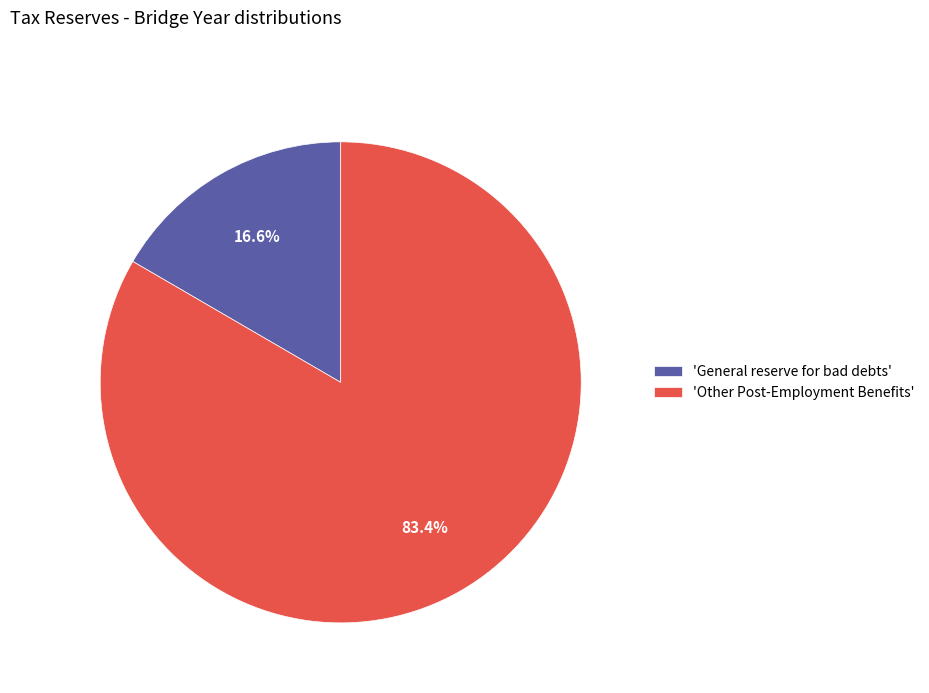

Which slice represents more than half of the pie?

Other Post-Employment Benefits